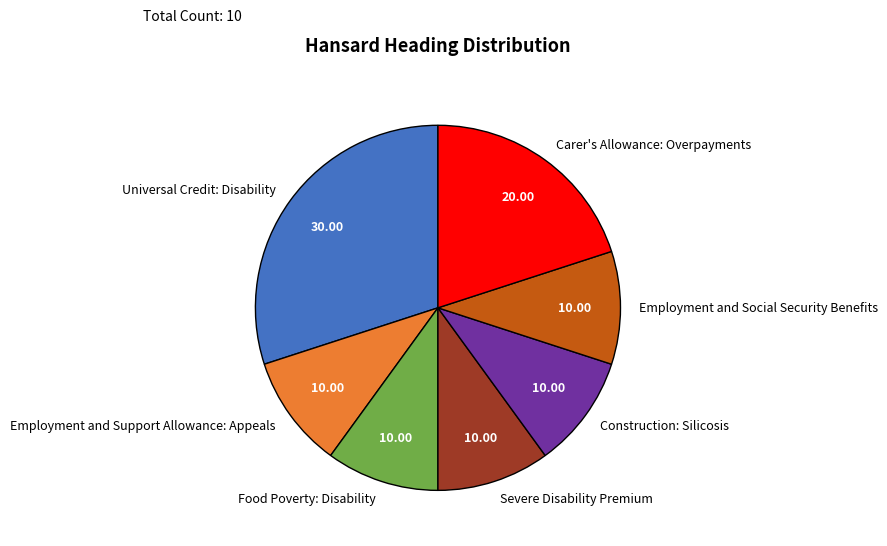

Is there any slice that represents more than half of the pie?

No